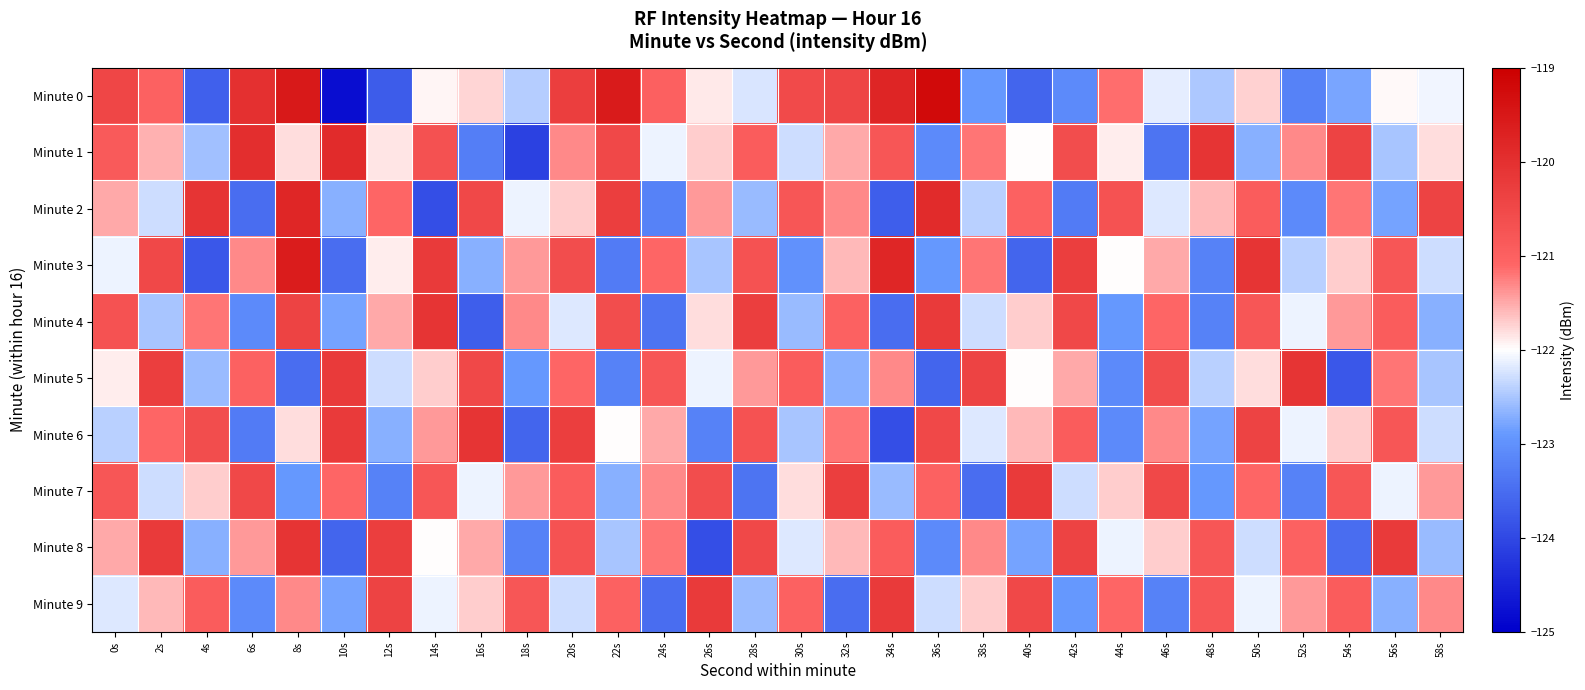

Rank the series at 42s from lowest to highest value.

Minute 2, Minute 0, Minute 9, Minute 7, Minute 5, Minute 6, Minute 1, Minute 4, Minute 8, Minute 3